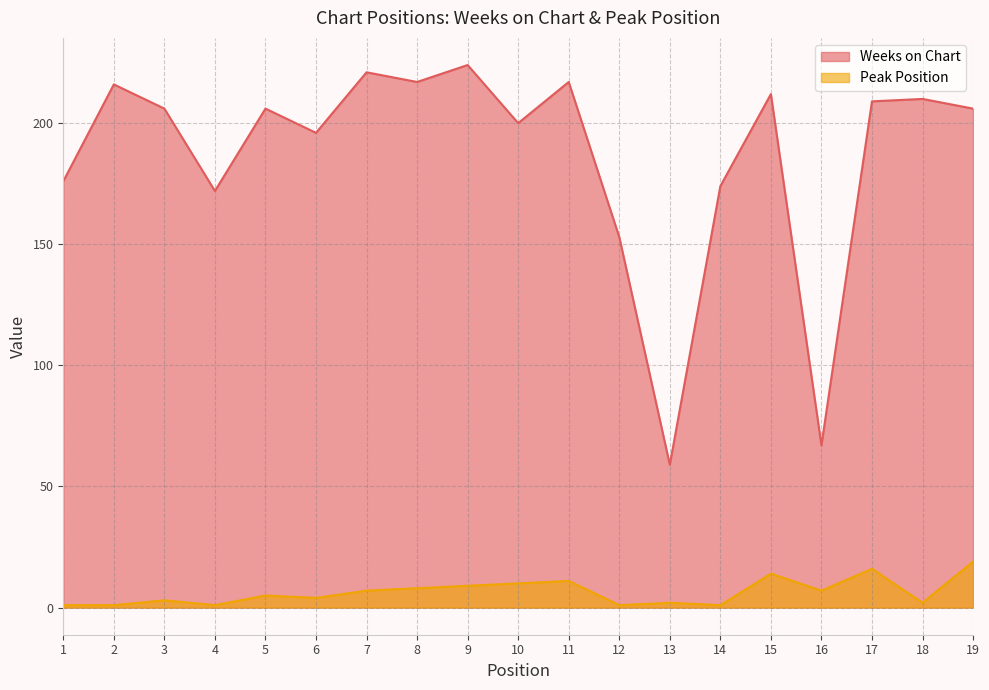

What is the sum of the Peak Position values at 4 and 17?

17